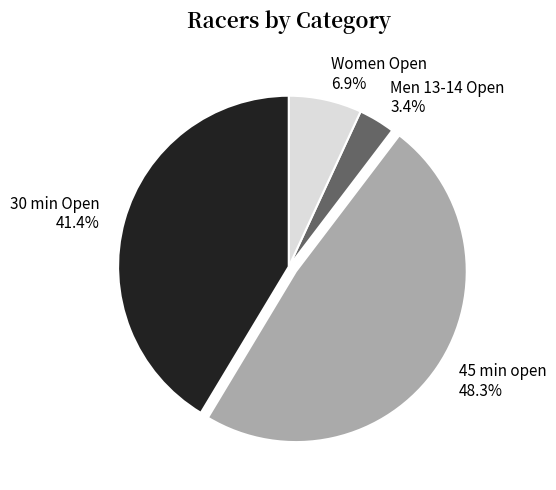

Does 30 min Open account for over 50% of the chart?

No